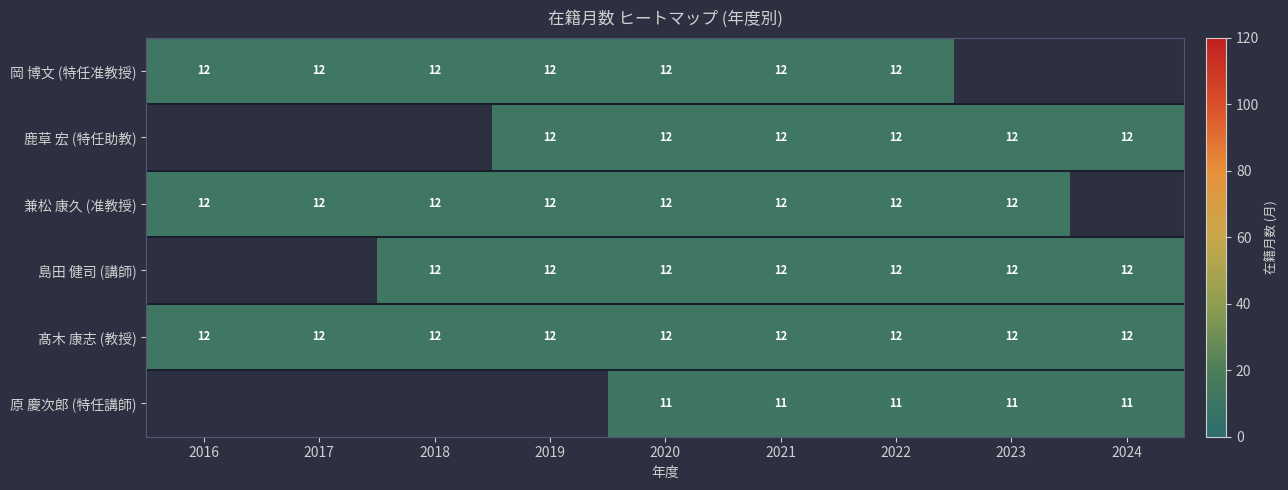

The value of 鹿草 宏 (特任助教) at 2020 is 8. True or false?

False